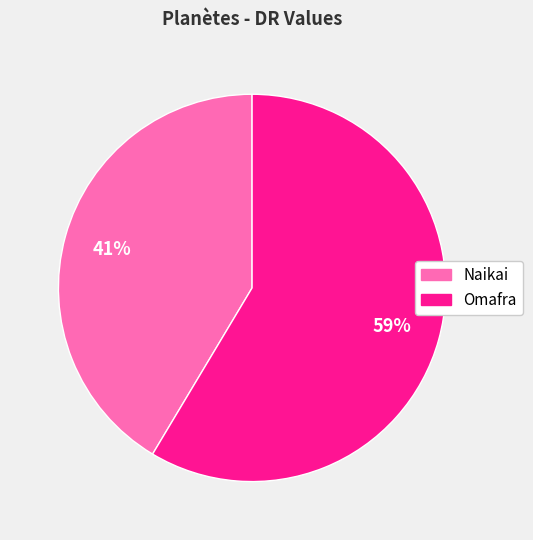

Count the number of slices in the pie.

2